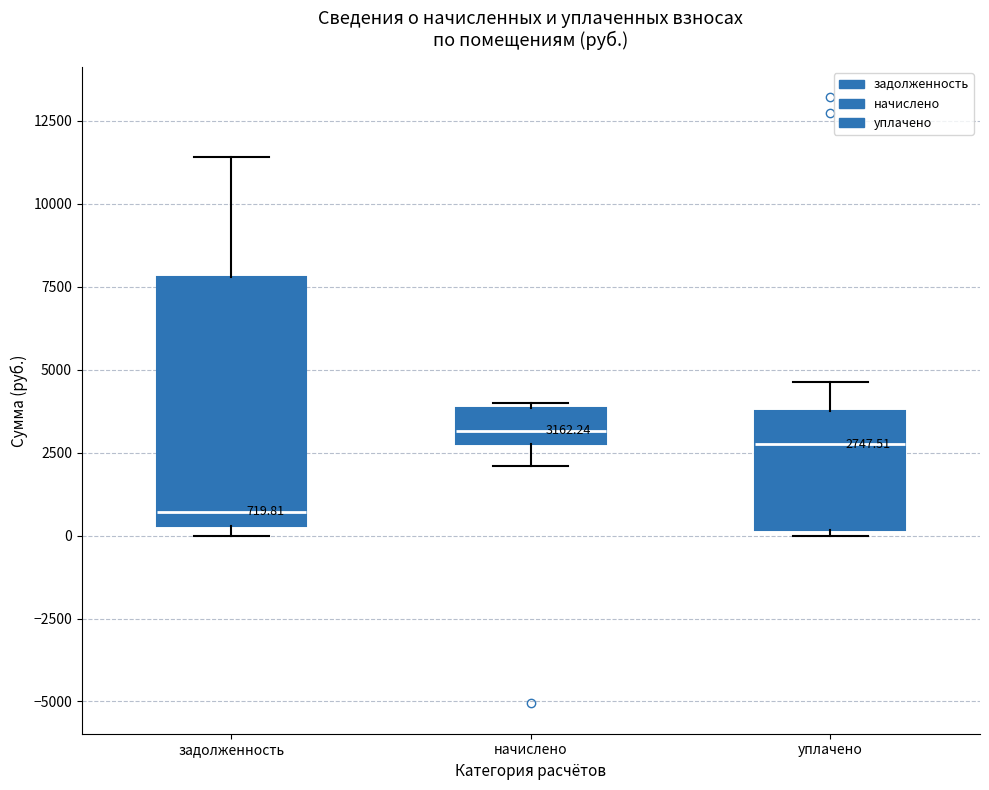

Comparing the boxes themselves (not the whiskers), which one is the tallest?

задолженность